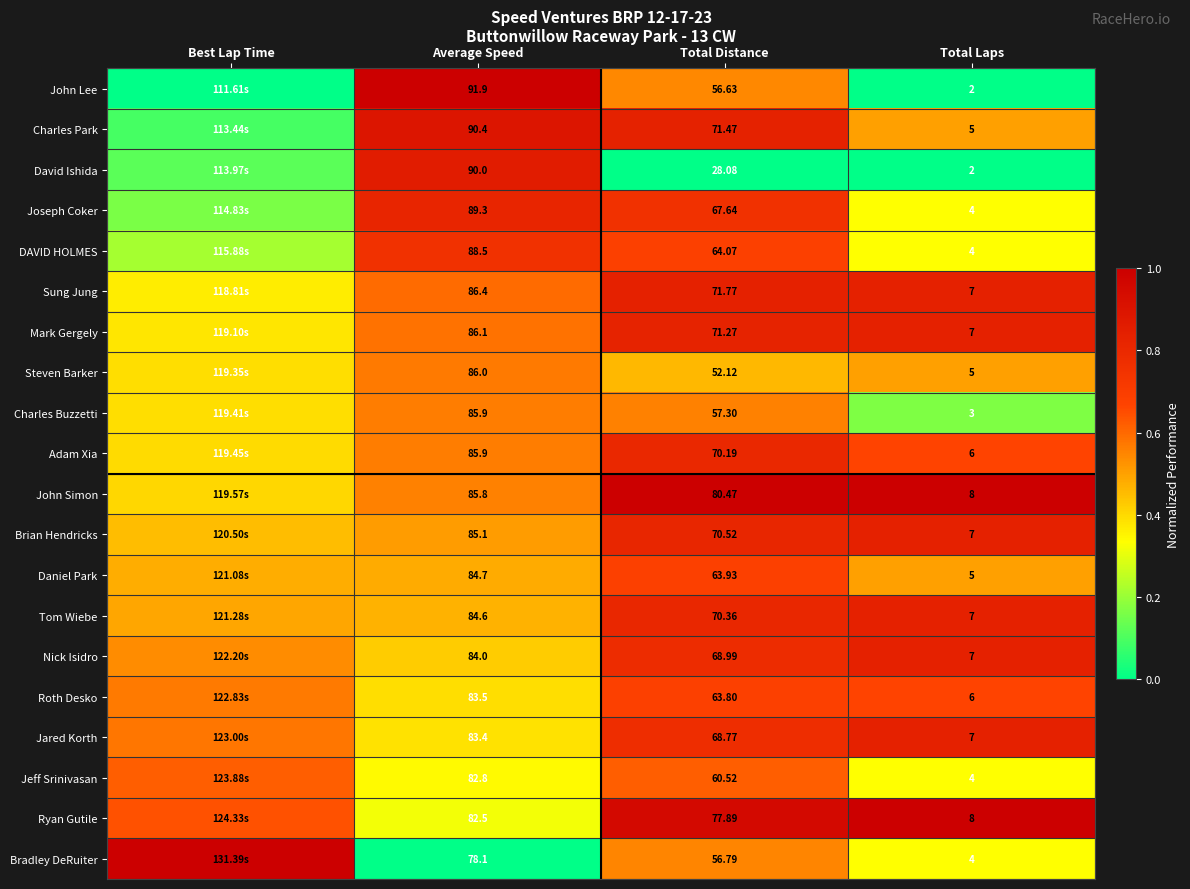

Which series changed the most between Average Speed and Total Distance?

David Ishida